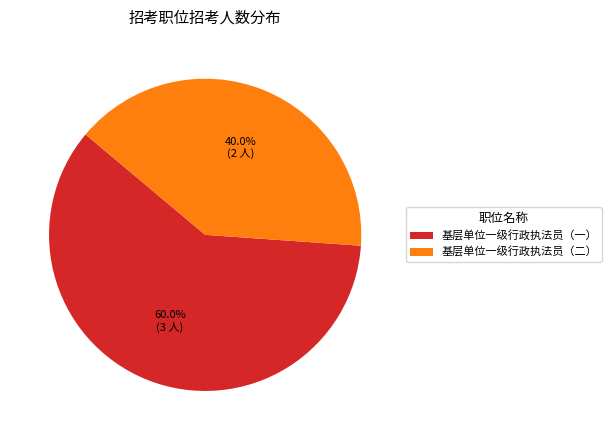

Do 基层单位一级行政执法员（二） and 基层单位一级行政执法员（一） together represent more than half of the pie?

Yes